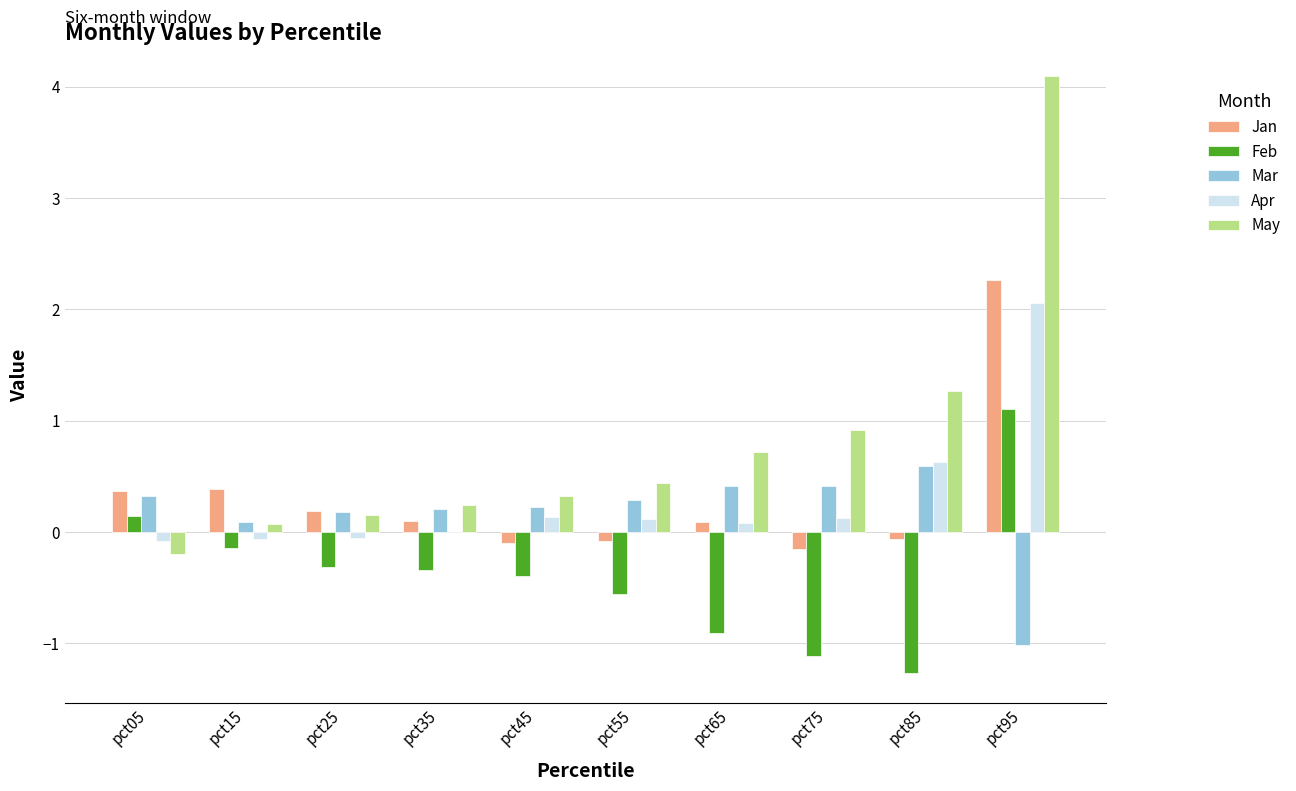

What is the sum of all Jan values?

3.0